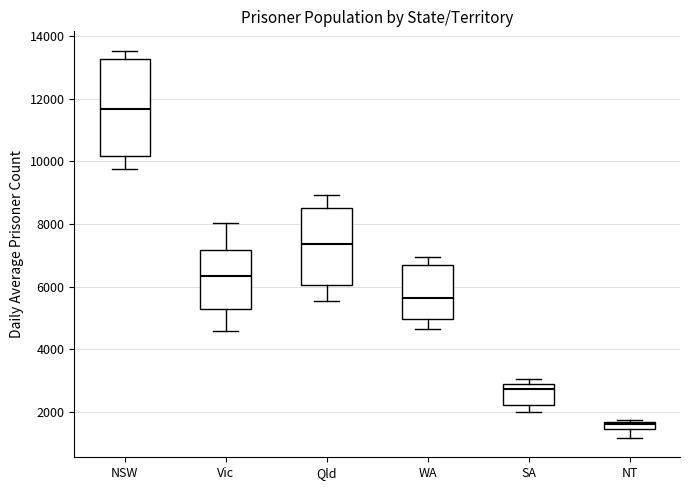

Where is the upper edge of the box for Qld on the y-axis? The values are not printed on the chart, so give them approximately, as read against the axis.

8600